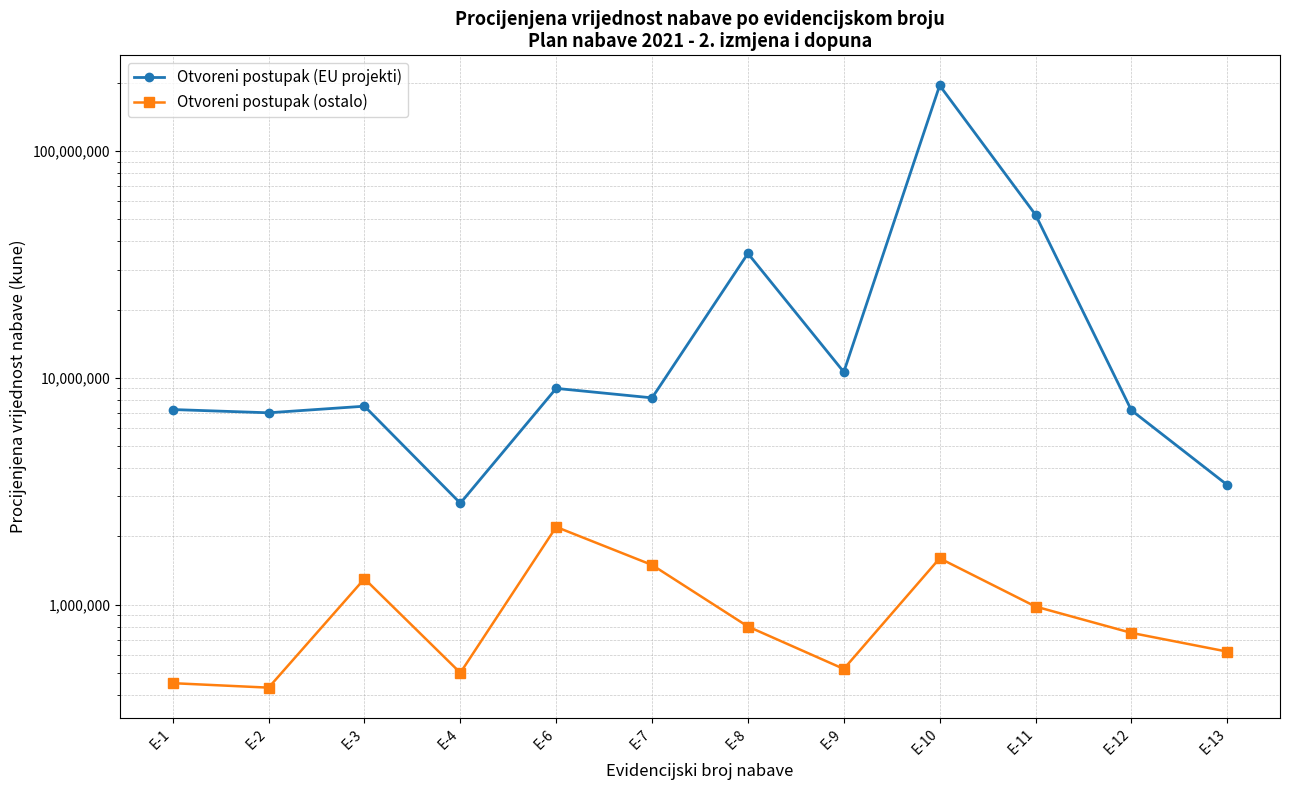

How many interior local valleys does the Otvoreni postupak (ostalo) series have?

3